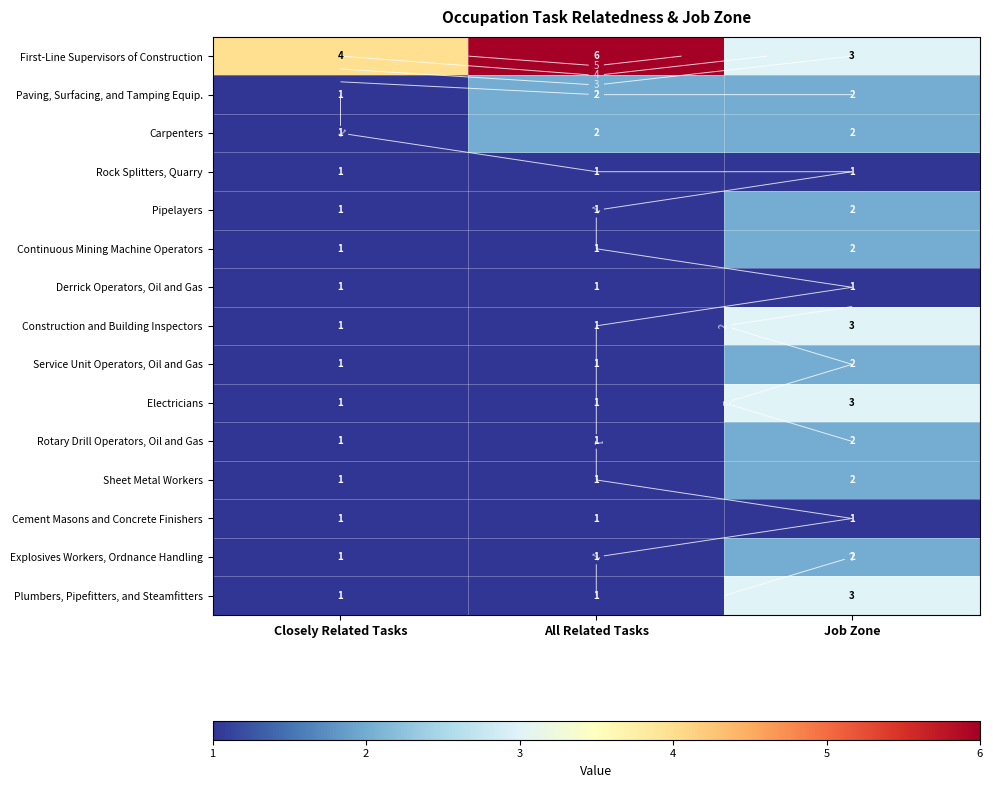

What is the lowest value of the Electricians series?

1